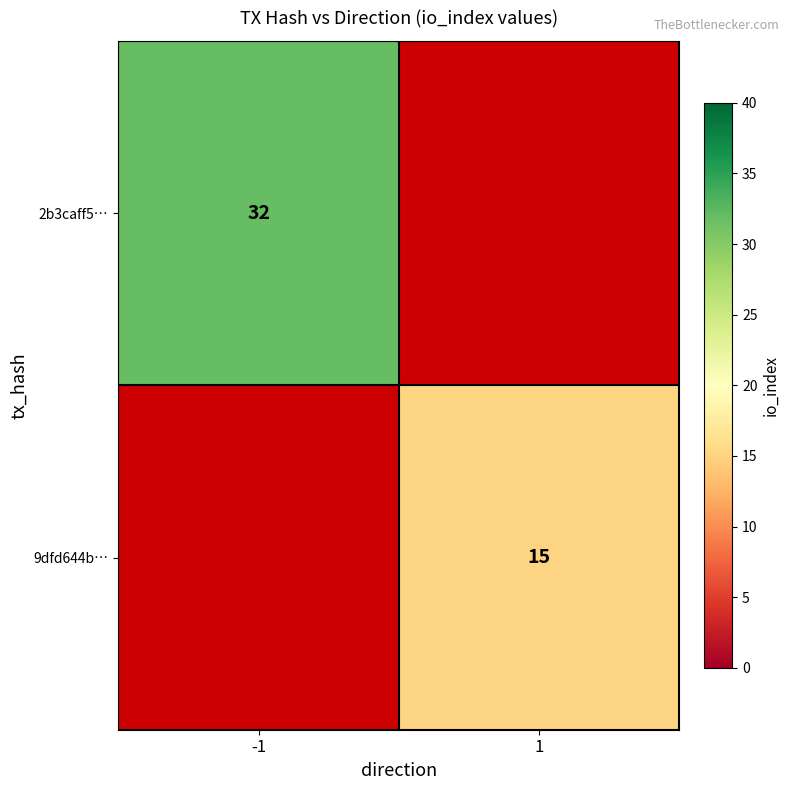

Is it true that 2b3caff5… equals 21 at -1?

False